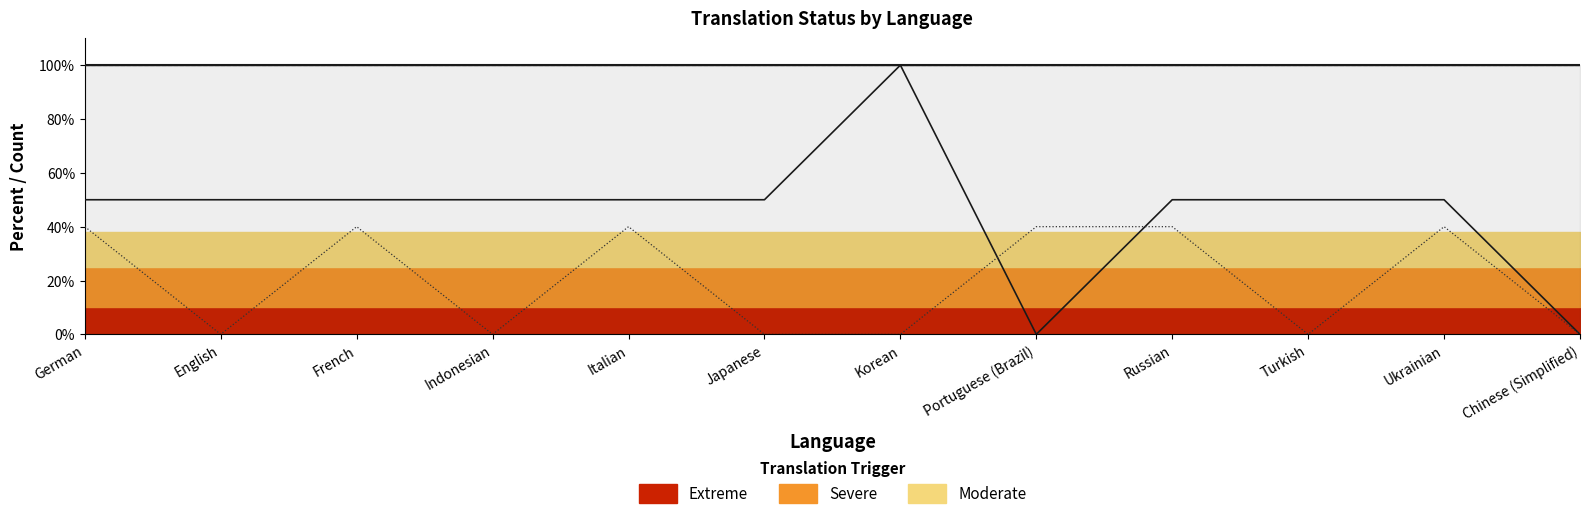

In readonly, how many points are lower than both neighbors (excluding endpoints)?

3